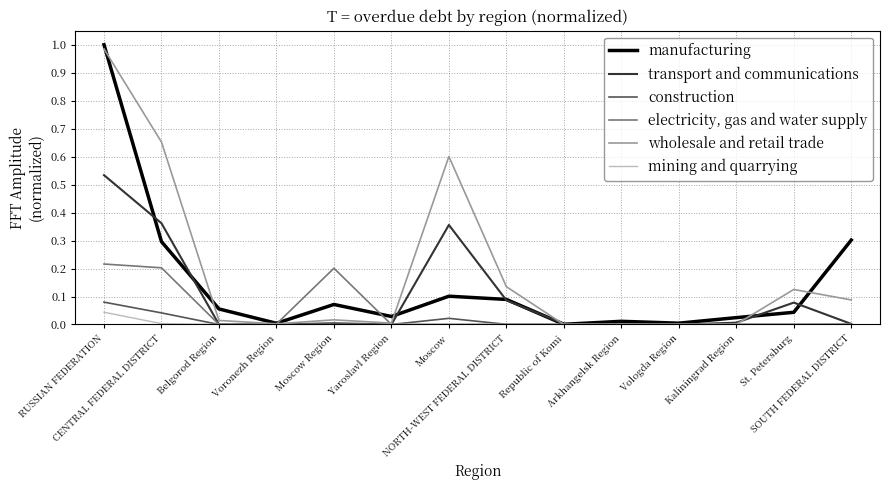

List the series in order of their peak value, lowest first.

mining and quarrying, construction, electricity, gas and water supply, transport and communications, wholesale and retail trade, manufacturing